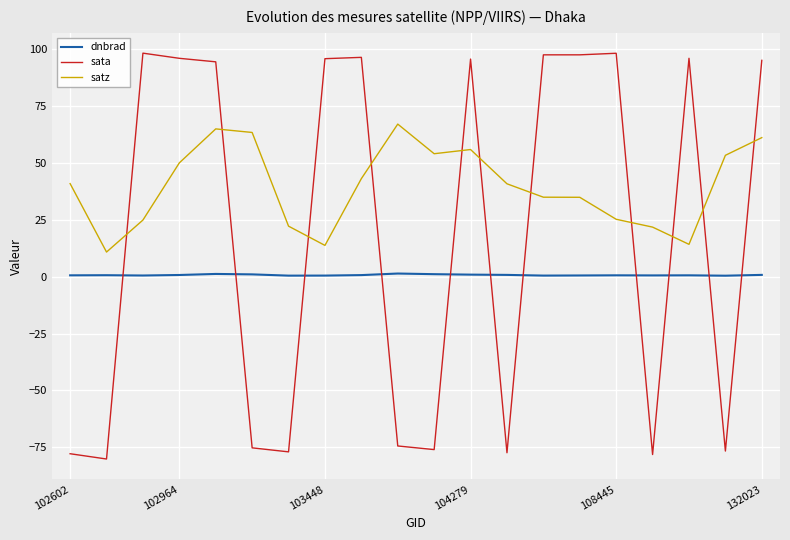

What are all the series names shown in the legend?

dnbrad, sata, satz